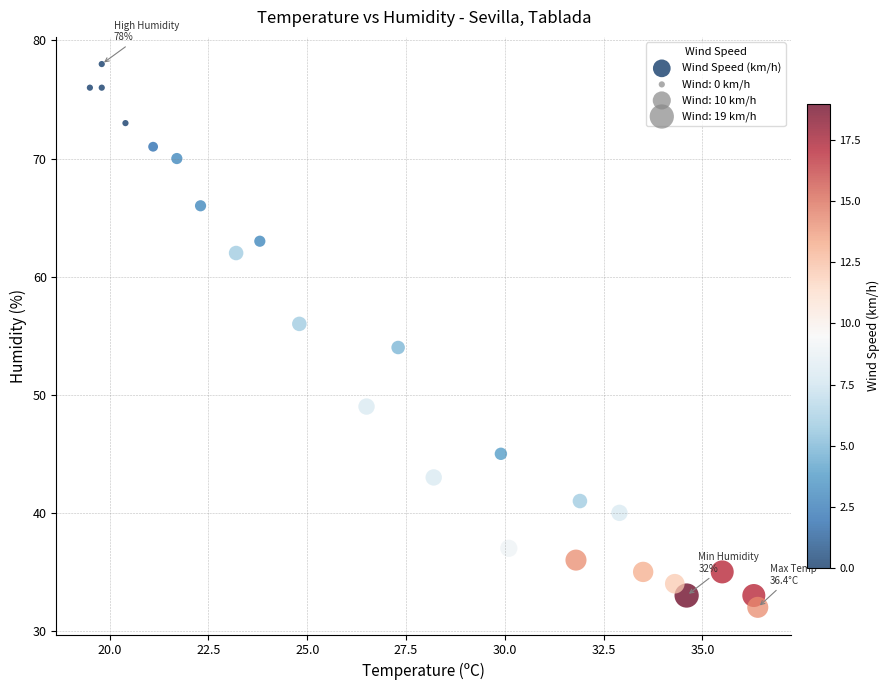

What is the range of Y values (max minus min)?

46